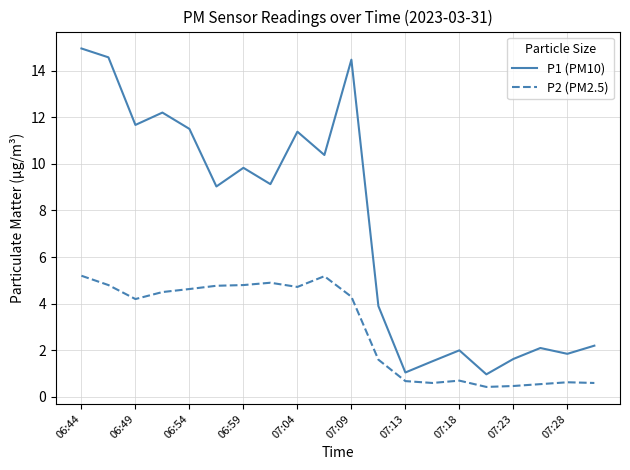

Which series has the widest spread of values?

P1 (PM10)